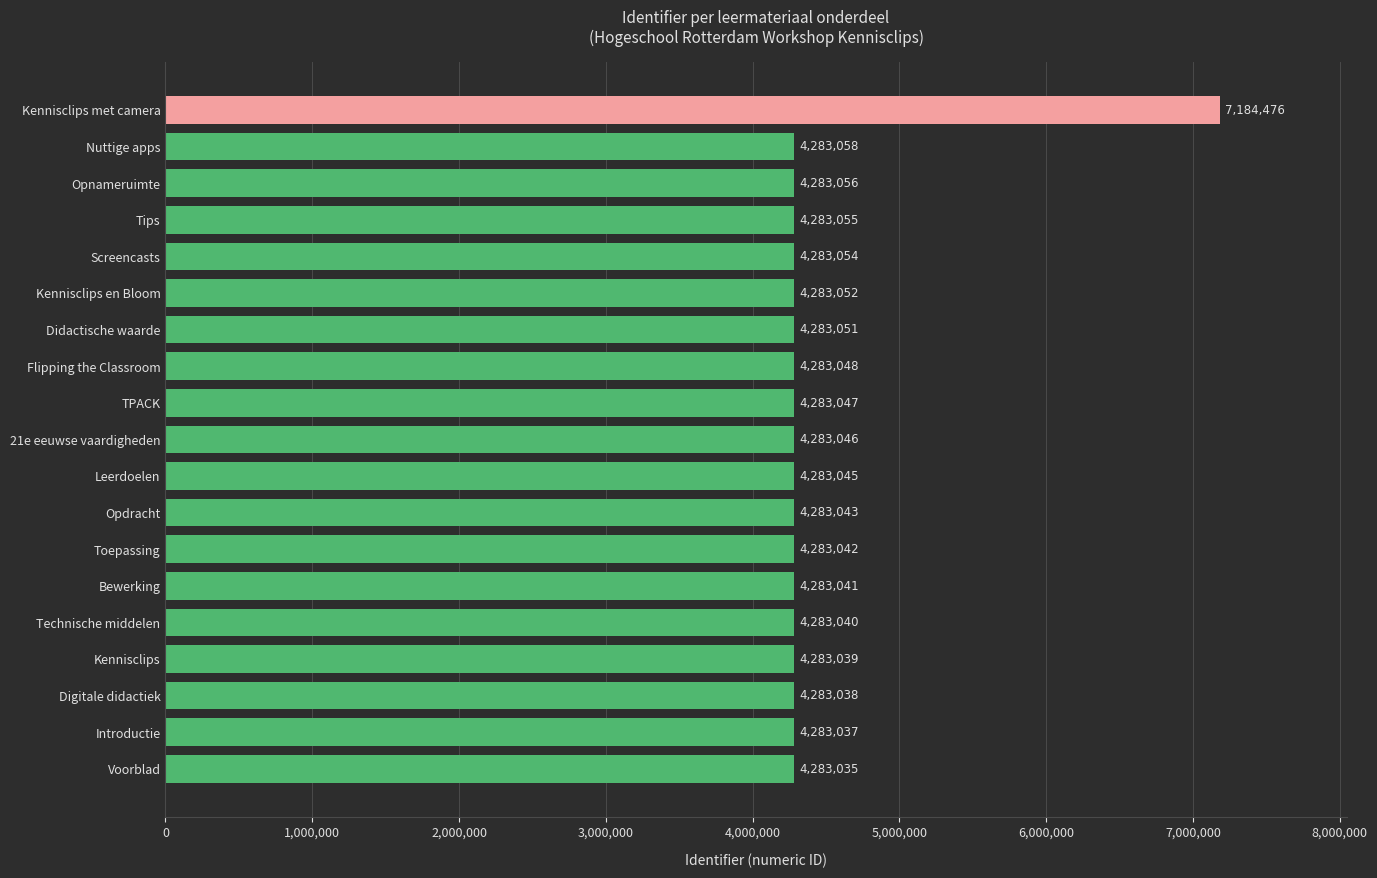

Read the value at Opdracht, to the nearest 50.

4283050